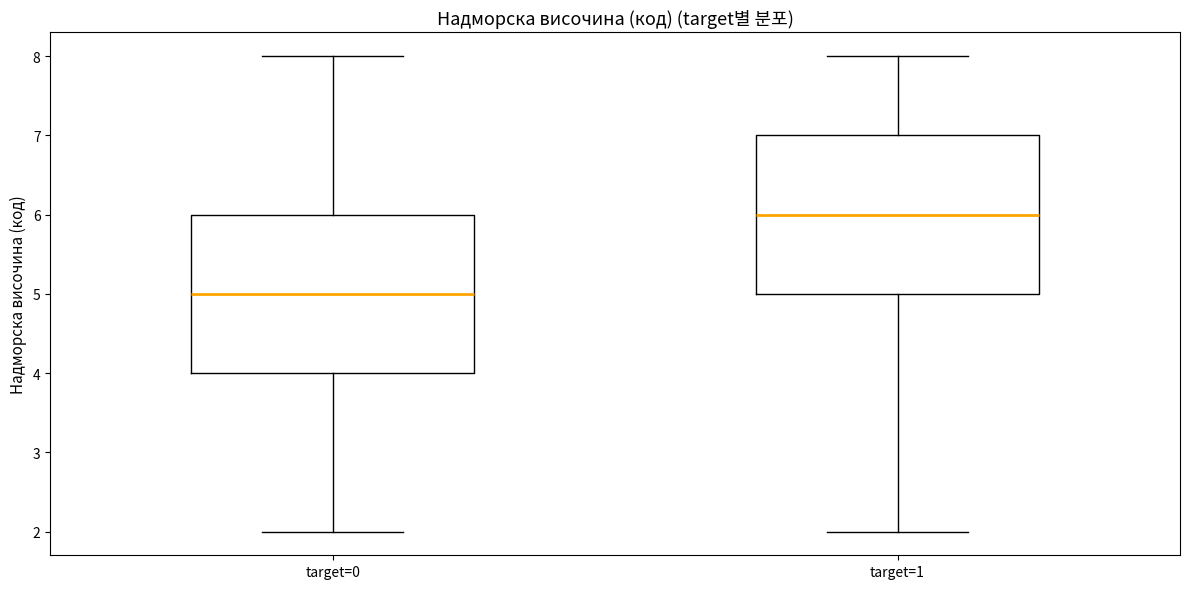

Reading left to right, transcribe this box plot: for each box, give where its median line is, the range the box spans, and where its two whiskers end, as read against the y-axis. The values are not printed on the chart, so give them approximately, as read against the axis.

target=0: median 5, box 4 to 6, whiskers 2 to 8
target=1: median 6, box 5 to 7, whiskers 2 to 8